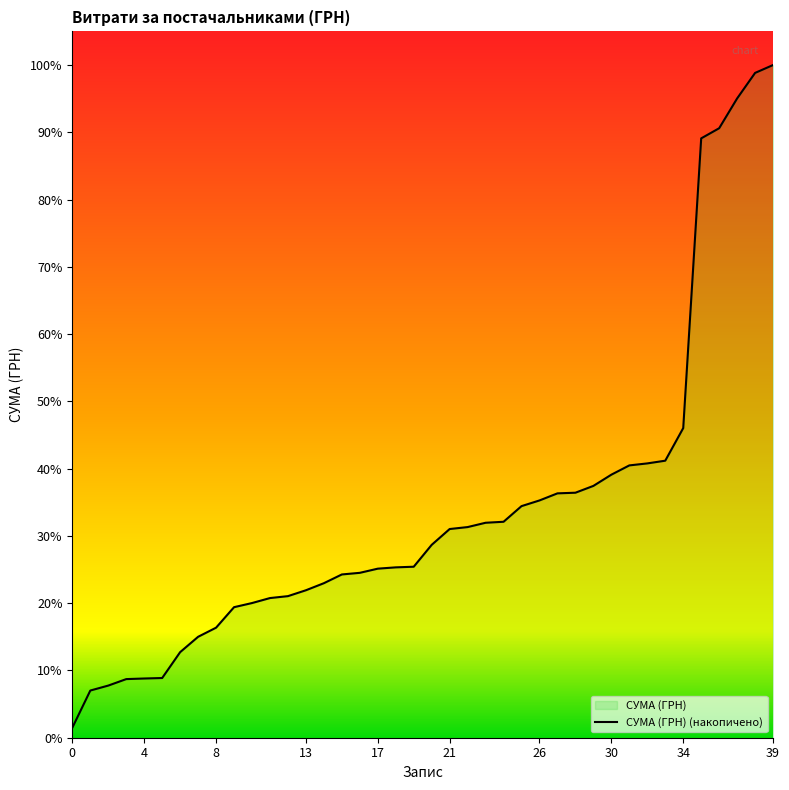

Which has a higher value, 28 or 12?

28